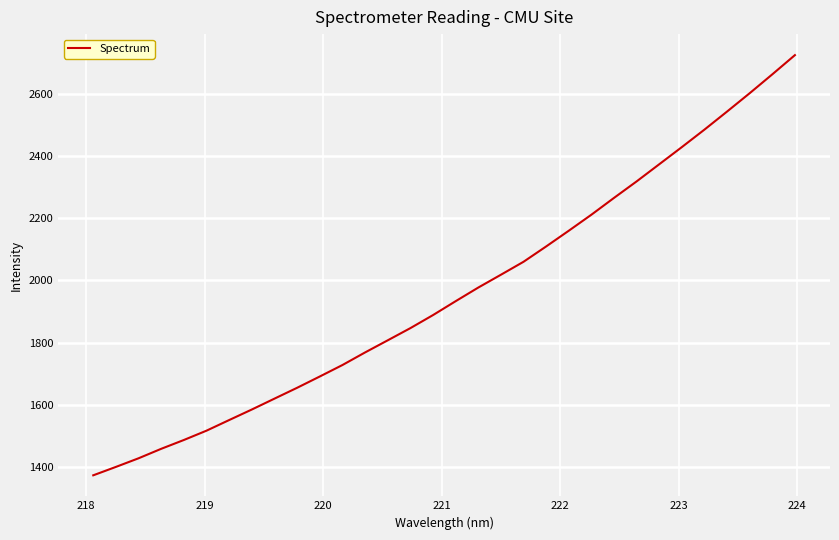

What is the maximum value shown in the chart?

2724.7